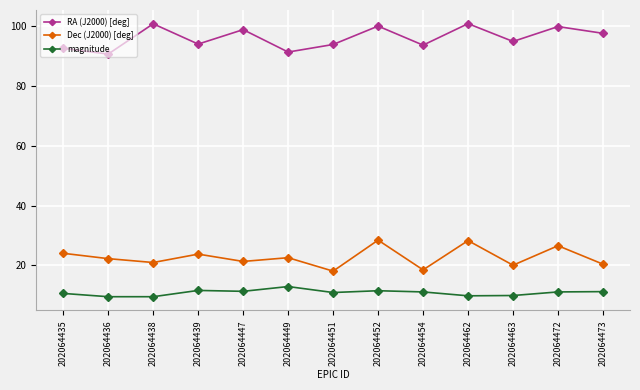

The RA (J2000) [deg] series shows 94.9 at 202064463. True or false?

True